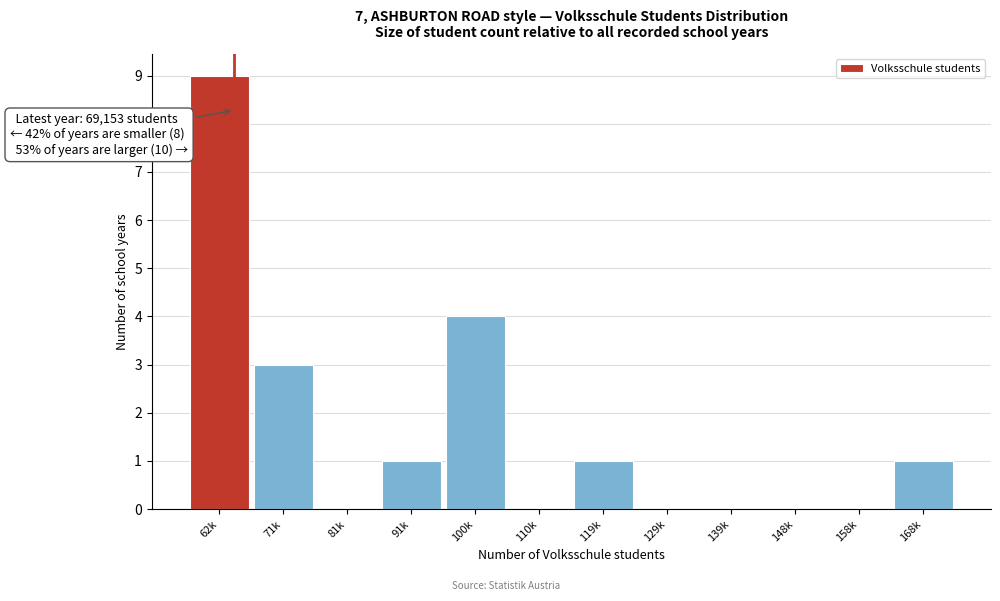

Reading right to left, what are all the values shown in this chart?

168k=1	158k=0	148k=0	139k=0	129k=0	119k=1	110k=0	100k=4	91k=1	81k=0	71k=3	62k=9